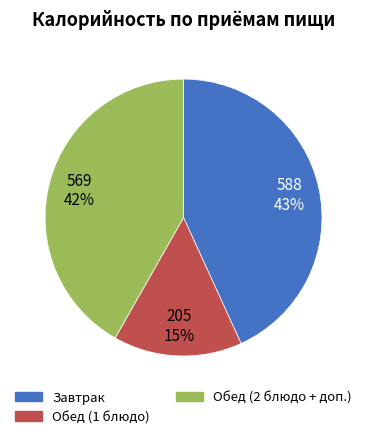

How many slices are in this pie chart?

3